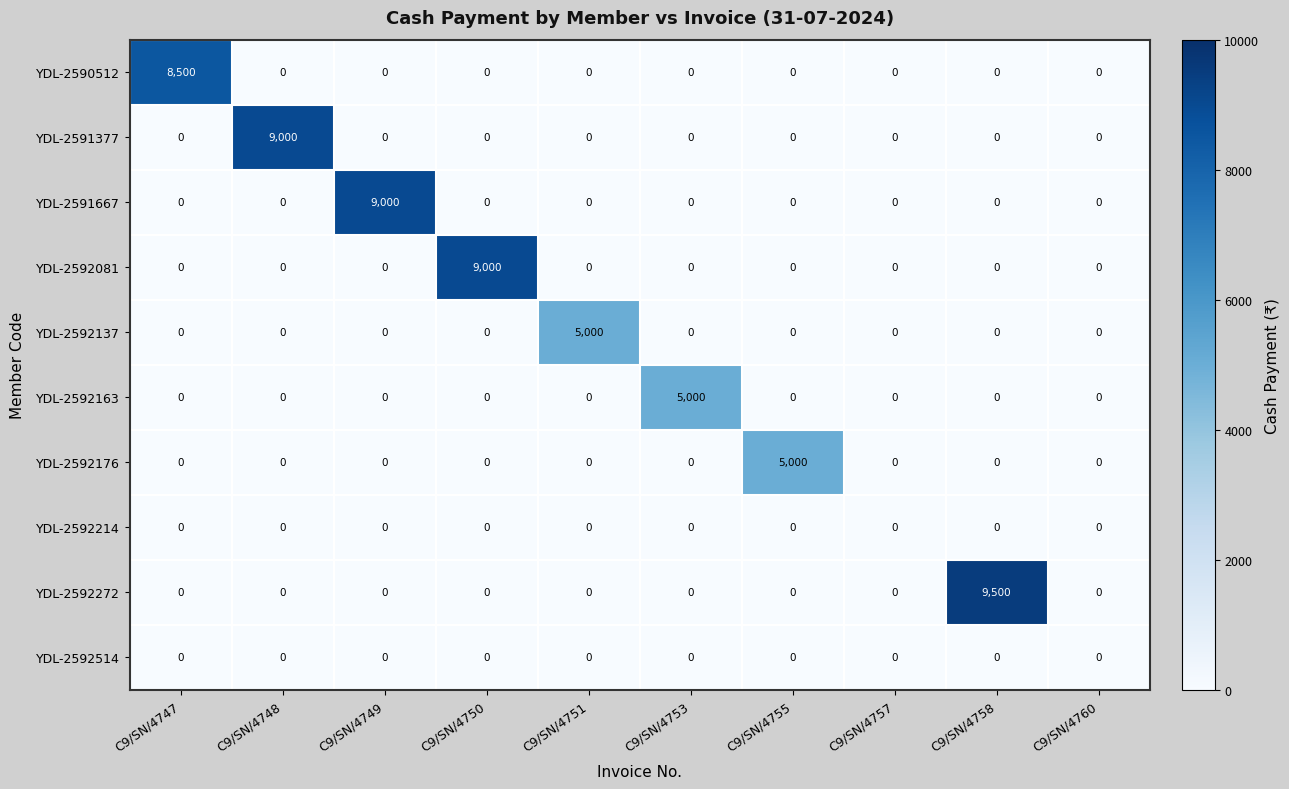

What is the sum of all YDL-2591377 values?

9000